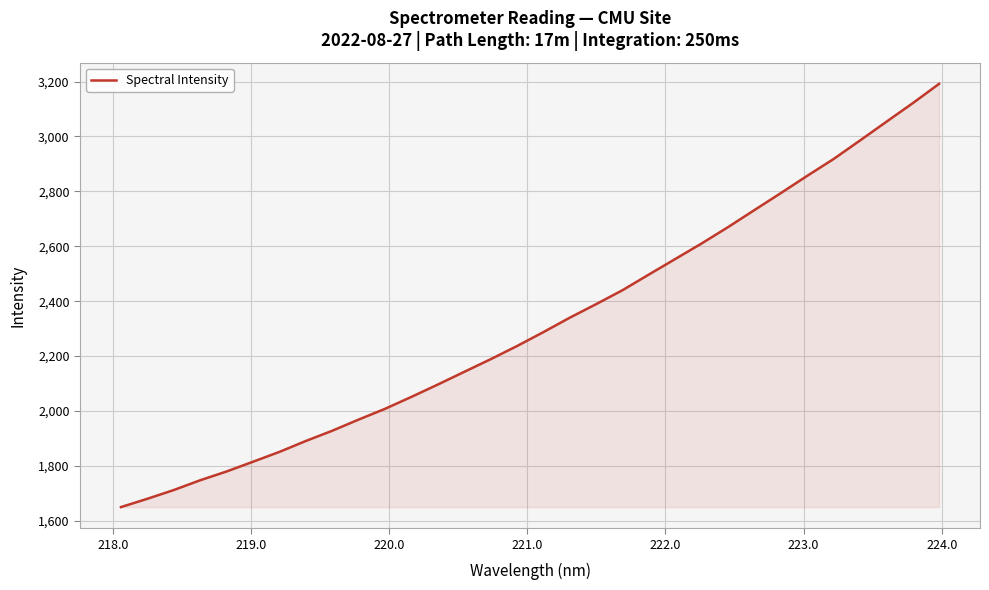

What is the maximum value shown in the chart?

3191.7